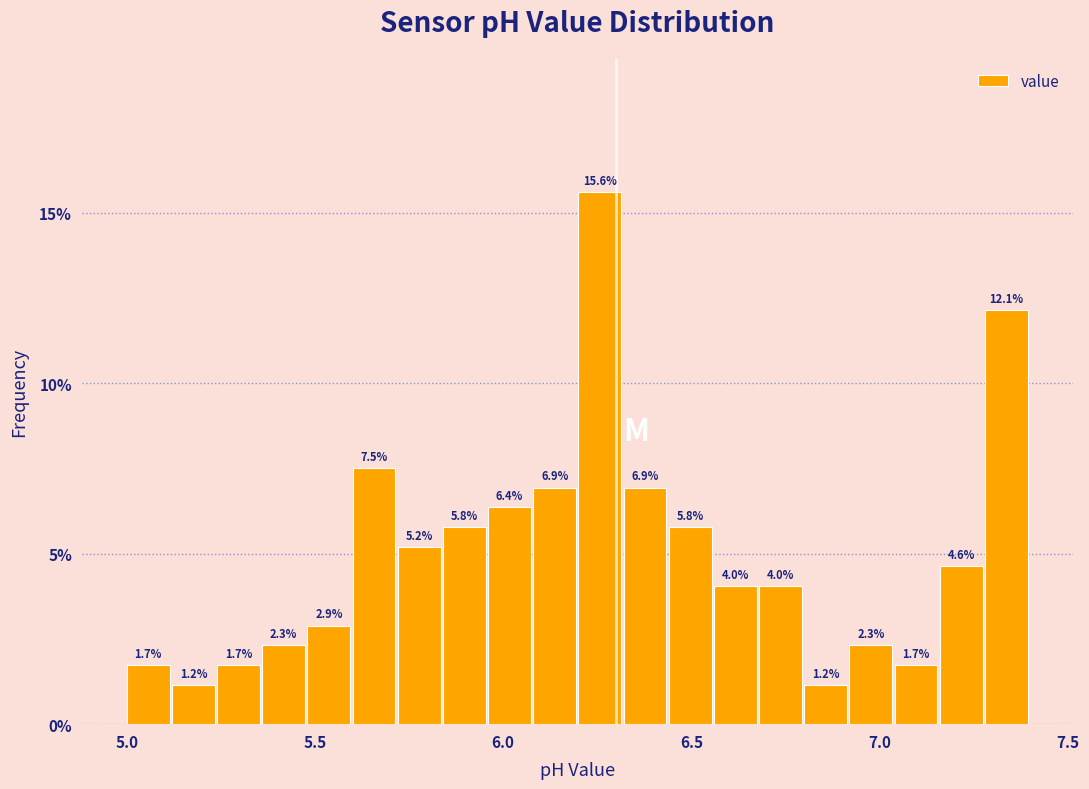

Around what value on the x-axis is the tallest bar? Give the approximate position of its centre, as read against the axis.

6.25